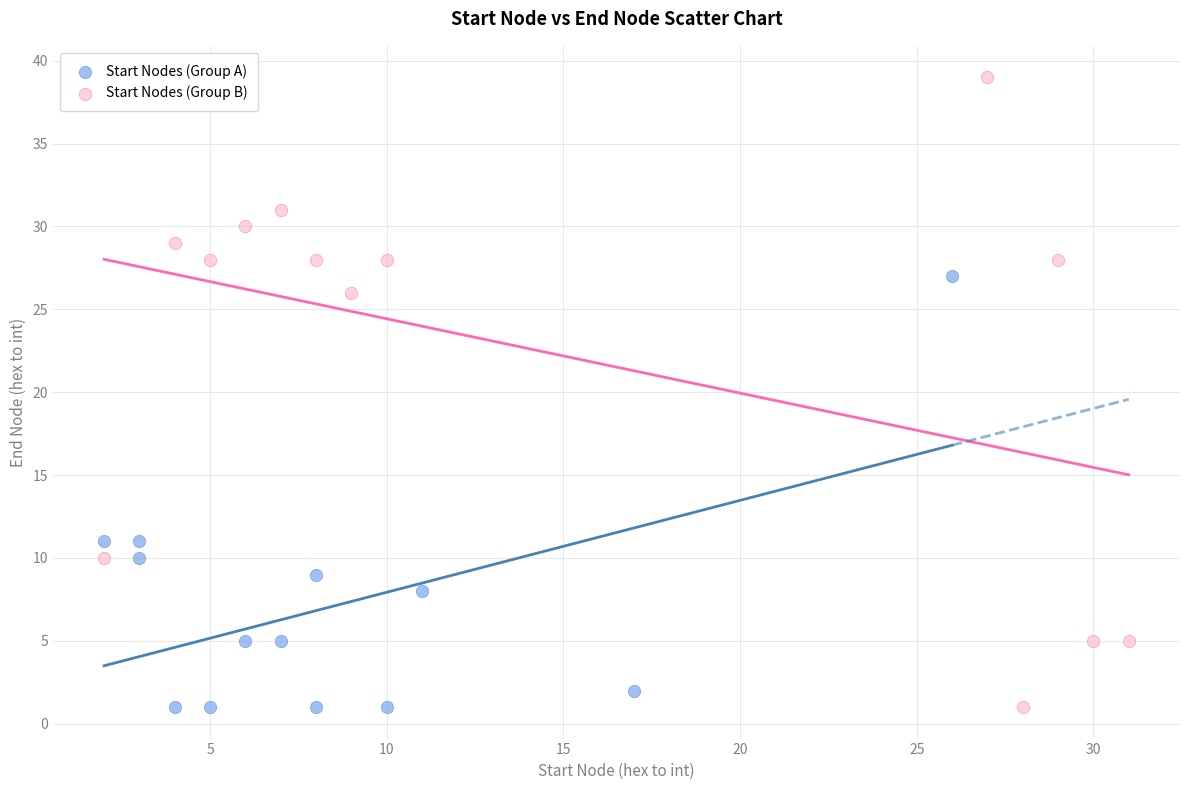

Which series has the largest Y range (max minus min)?

Start Nodes (Group B)